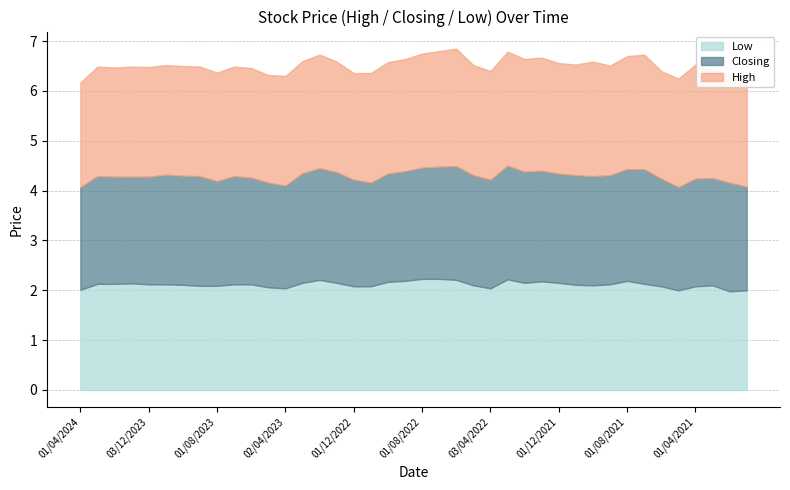

Where is the first local maximum for Closing?

03/03/2024